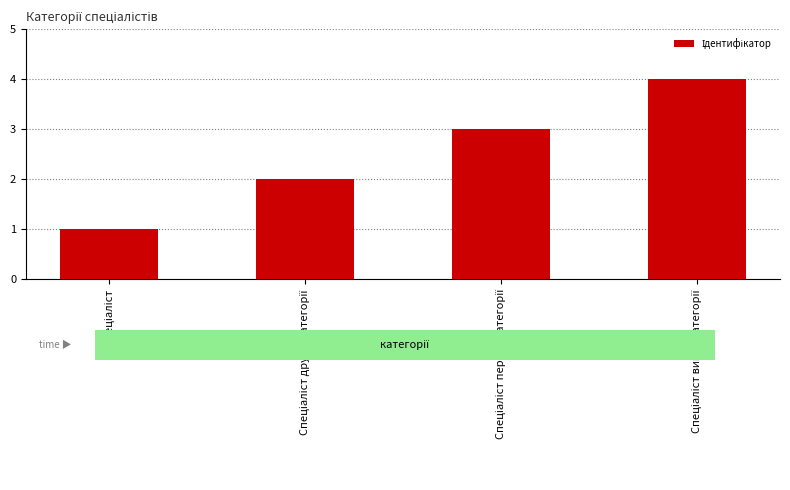

What is the greatest value displayed?

4